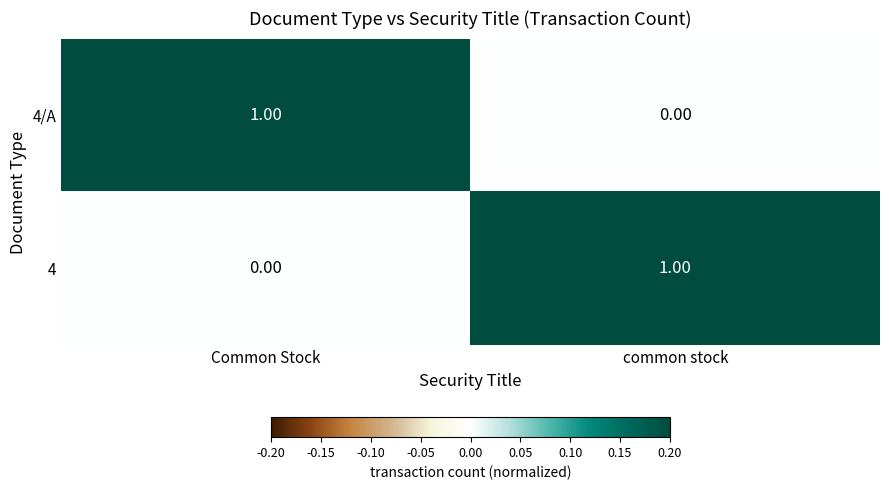

Where is 4 nearest to the value 0?

Common Stock